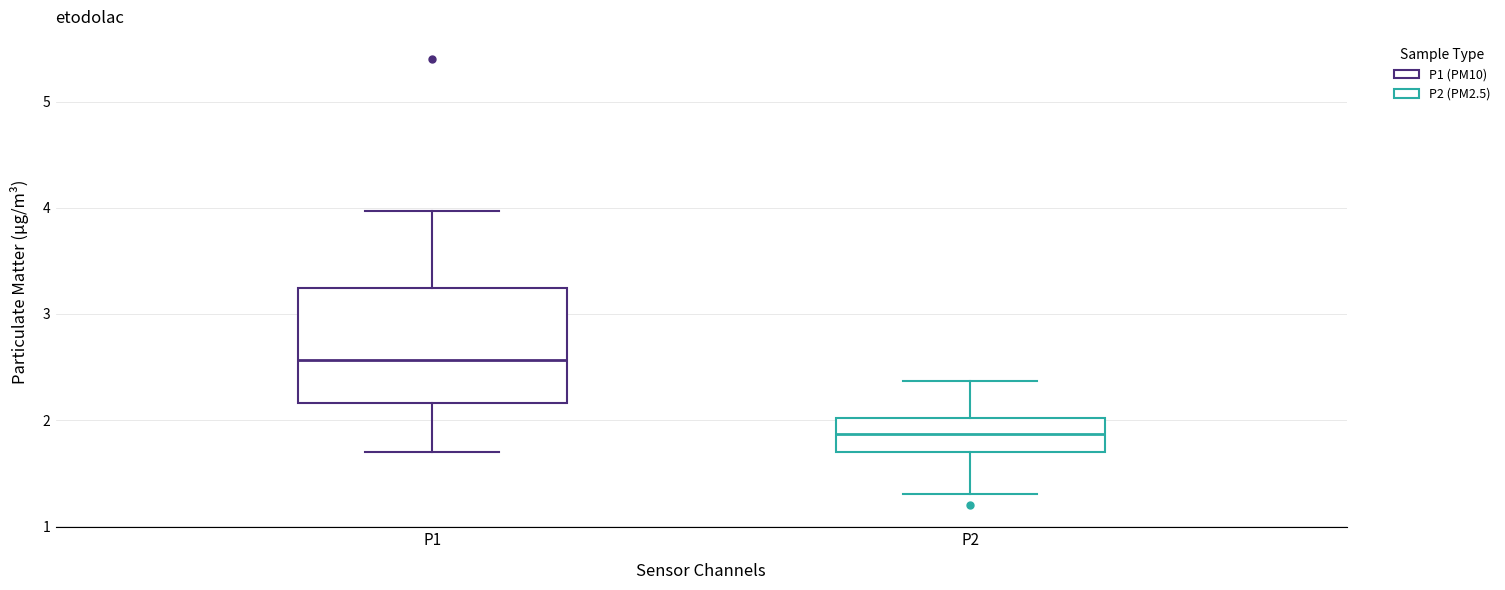

Which box has the lowest median line?

P2